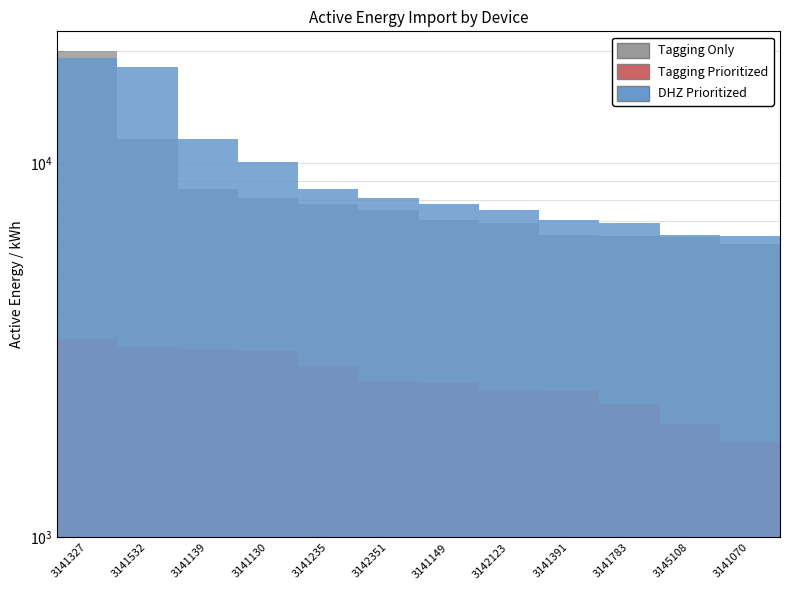

List the series in order of their overall mean, lowest first.

Tagging Prioritized, Tagging Only, DHZ Prioritized